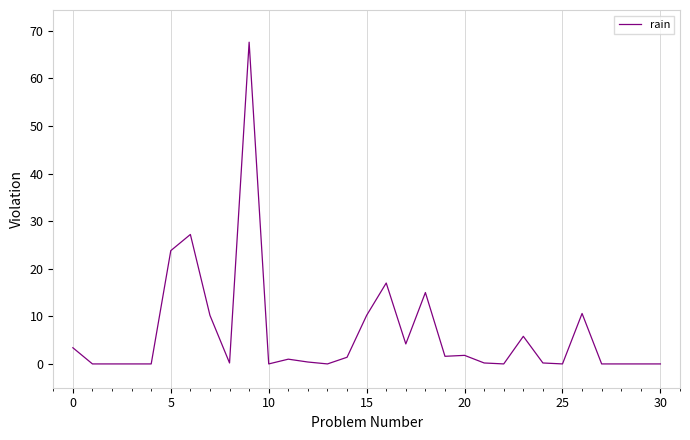

What is the greatest value displayed?

67.6